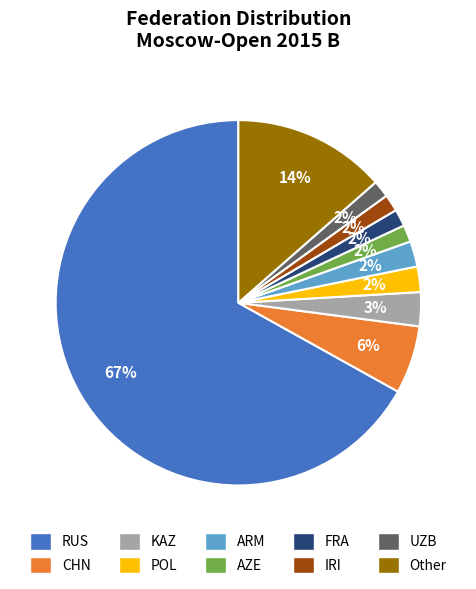

Is there any slice that represents more than half of the pie?

Yes